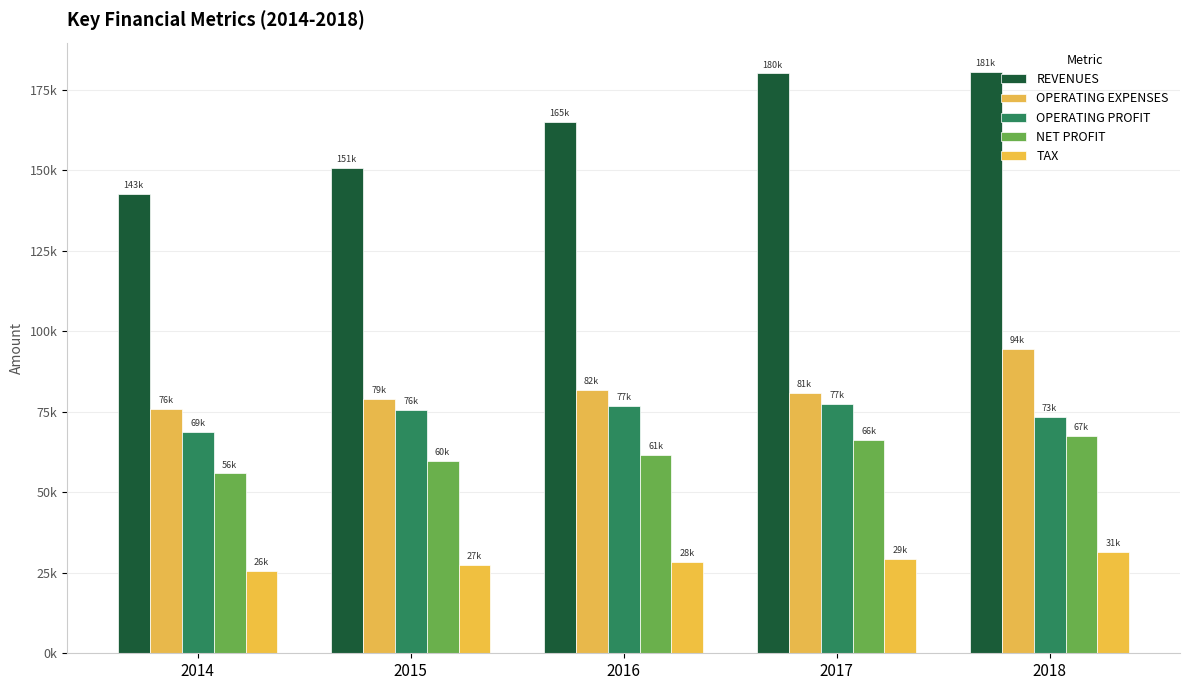

Does the chart contain stacked bars?

No